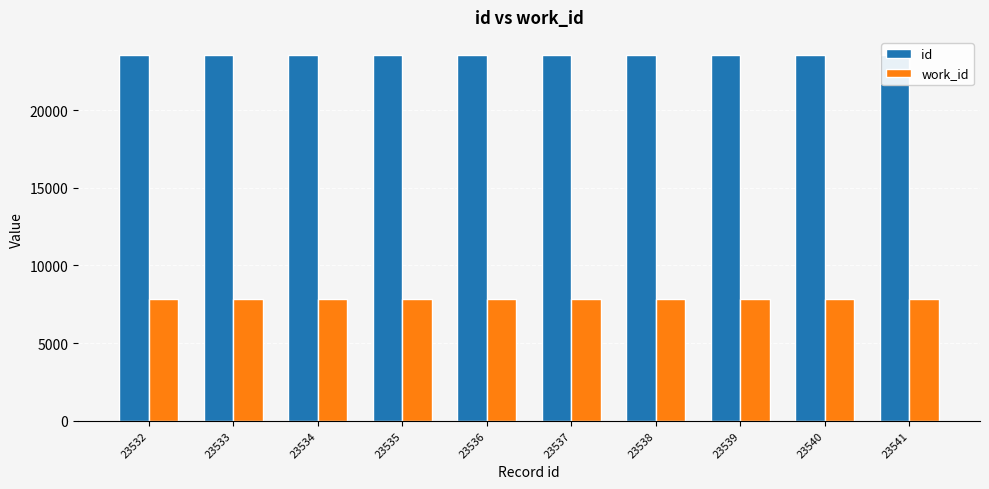

The work_id series shows 7835 at 23534. True or false?

True